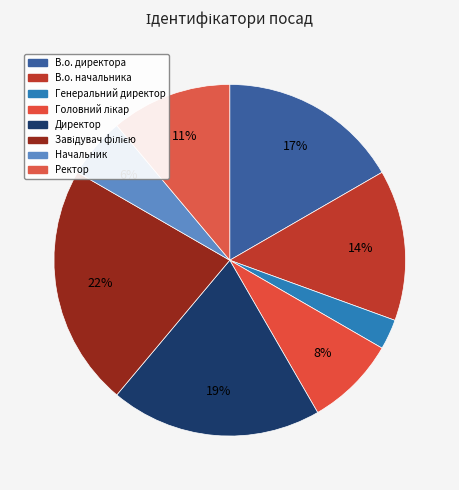

To the nearest percent, what is the difference between the Начальник and Головний лікар slice percentages?

3%